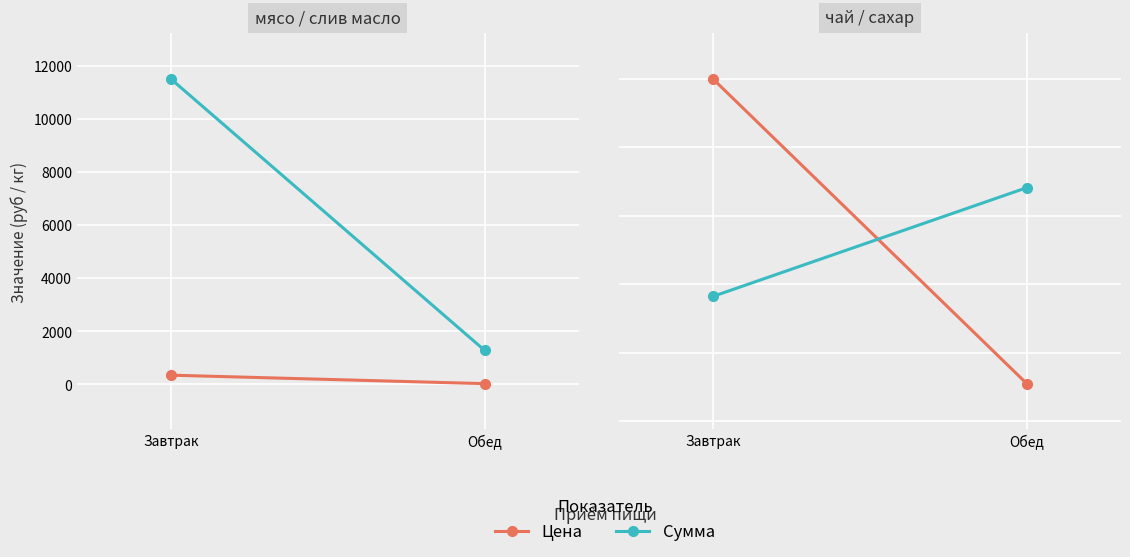

Is it true that Сумма equals 253.2 at Завтрак?

False